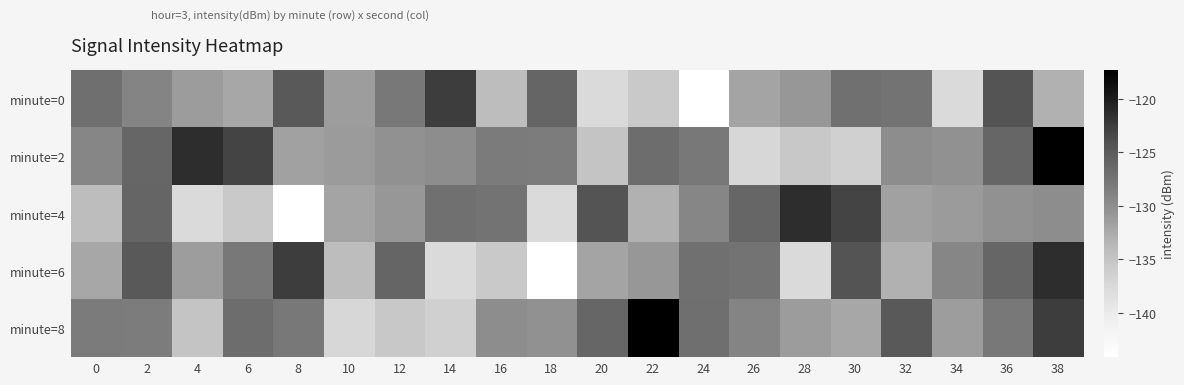

Reading left to right, extract all data points from this chart.

minute=0: 0=-127.0	2=-129.2	4=-131.4	6=-132.2	8=-124.8	10=-131.4	12=-127.9	14=-122.5	16=-134.2	18=-126.1	20=-137.6	22=-135.6	24=-144.1	26=-131.9	28=-130.9	30=-127.1	32=-127.5	34=-137.6	36=-124.3	38=-133.1
minute=2: 0=-129.2	2=-126.2	4=-121.3	6=-123.0	8=-131.7	10=-131.2	12=-130.2	14=-129.9	16=-128.2	18=-128.3	20=-135.0	22=-126.8	24=-128.0	26=-137.3	28=-135.5	30=-136.5	32=-129.9	34=-130.3	36=-126.2	38=-117.3
minute=4: 0=-134.2	2=-126.1	4=-137.6	6=-135.6	8=-144.1	10=-131.9	12=-130.9	14=-127.1	16=-127.5	18=-137.6	20=-124.3	22=-133.1	24=-129.2	26=-126.2	28=-121.3	30=-123.0	32=-131.7	34=-131.2	36=-130.2	38=-129.9
minute=6: 0=-132.2	2=-124.8	4=-131.4	6=-127.9	8=-122.5	10=-134.2	12=-126.1	14=-137.6	16=-135.6	18=-144.1	20=-131.9	22=-130.9	24=-127.1	26=-127.5	28=-137.6	30=-124.3	32=-133.1	34=-129.2	36=-126.2	38=-121.3
minute=8: 0=-128.2	2=-128.3	4=-135.0	6=-126.8	8=-128.0	10=-137.3	12=-135.5	14=-136.5	16=-129.9	18=-130.3	20=-126.2	22=-117.3	24=-127.0	26=-129.2	28=-131.4	30=-132.2	32=-124.8	34=-131.4	36=-127.9	38=-122.5